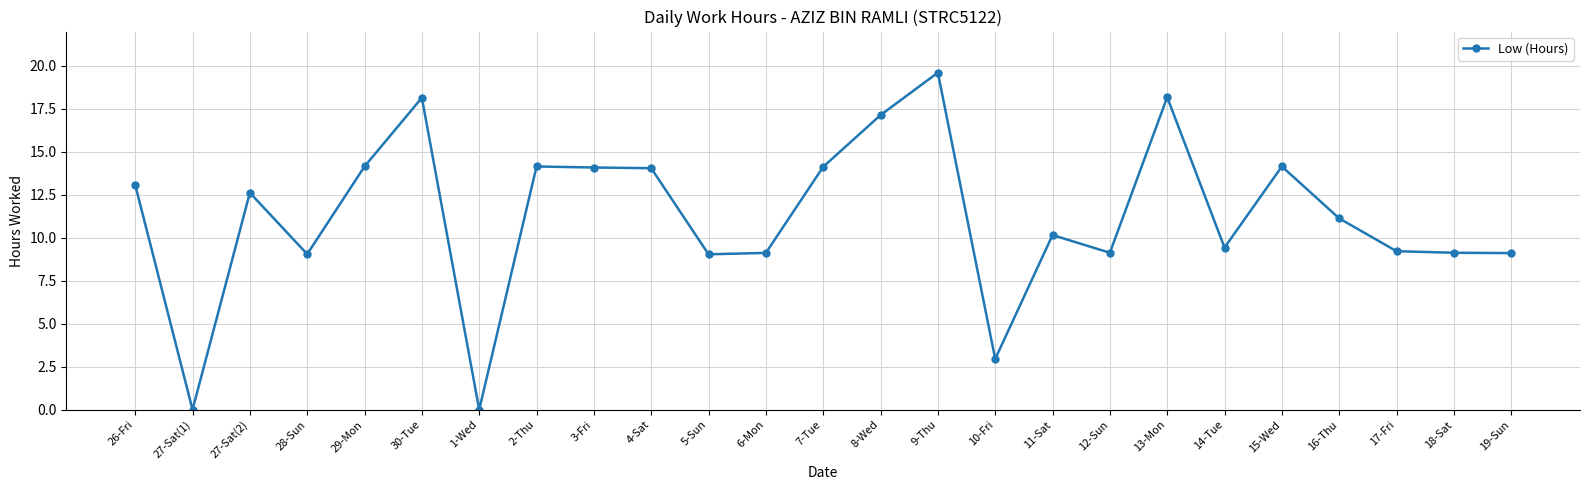

What is the sum of all values?

281.0